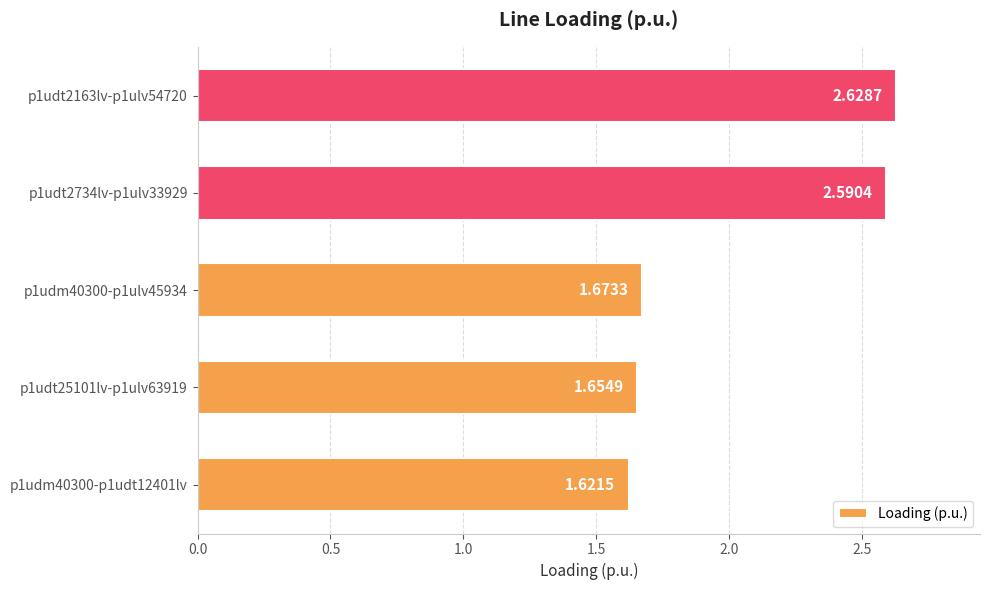

What is the change in value from p1udm40300-p1udt12401lv to p1udm40300-p1ulv45934?

+0.1